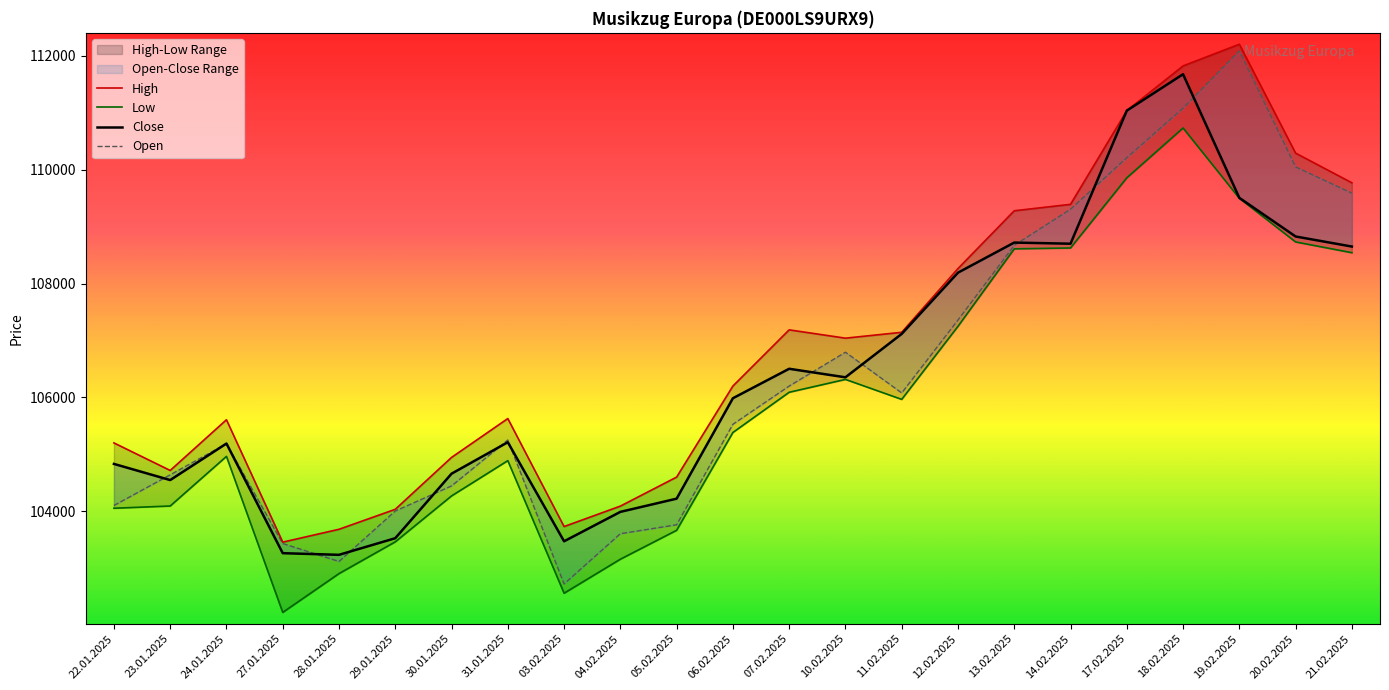

The High series shows 31877 at 29.01.2025. True or false?

False